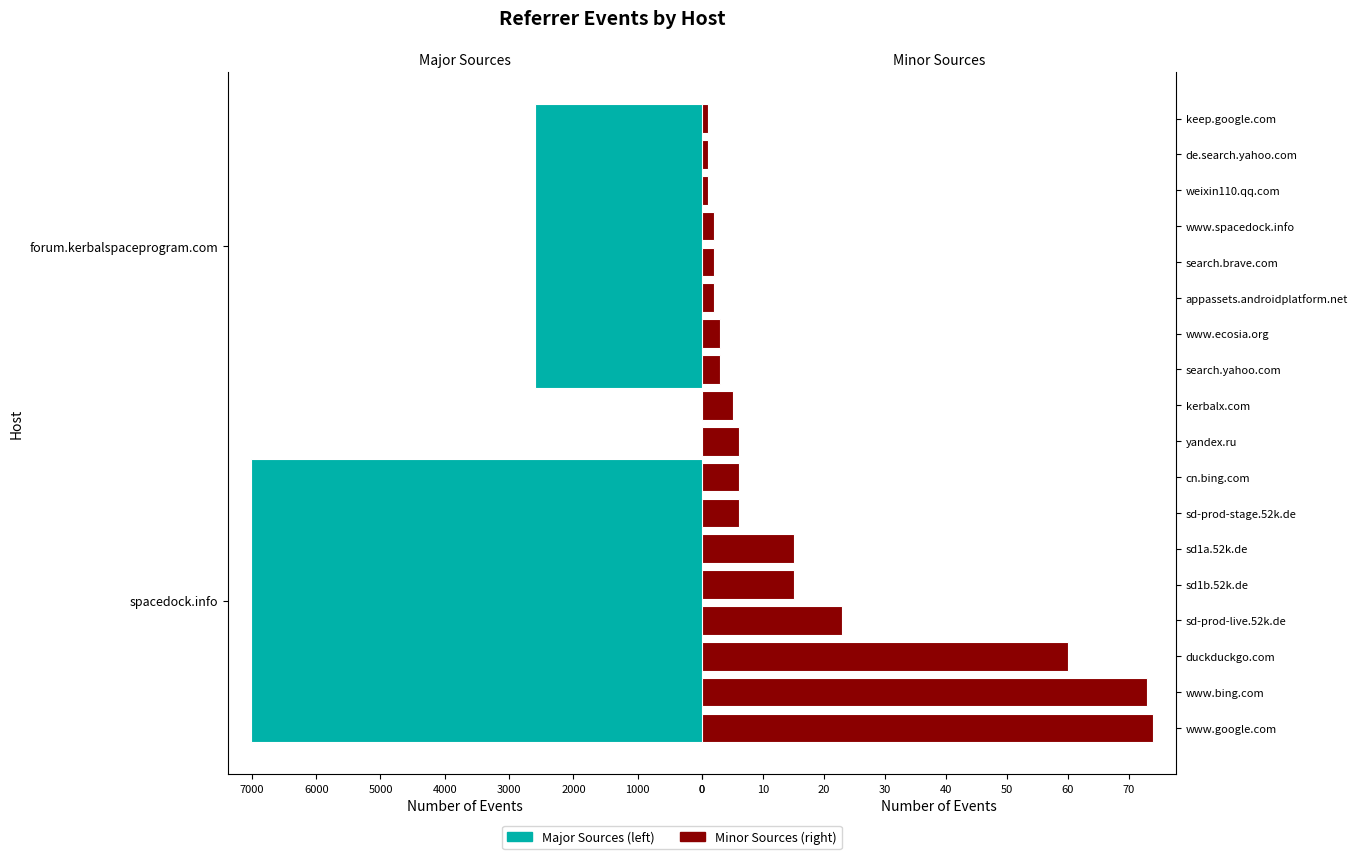

At which label does the data first exceed 6?

spacedock.info